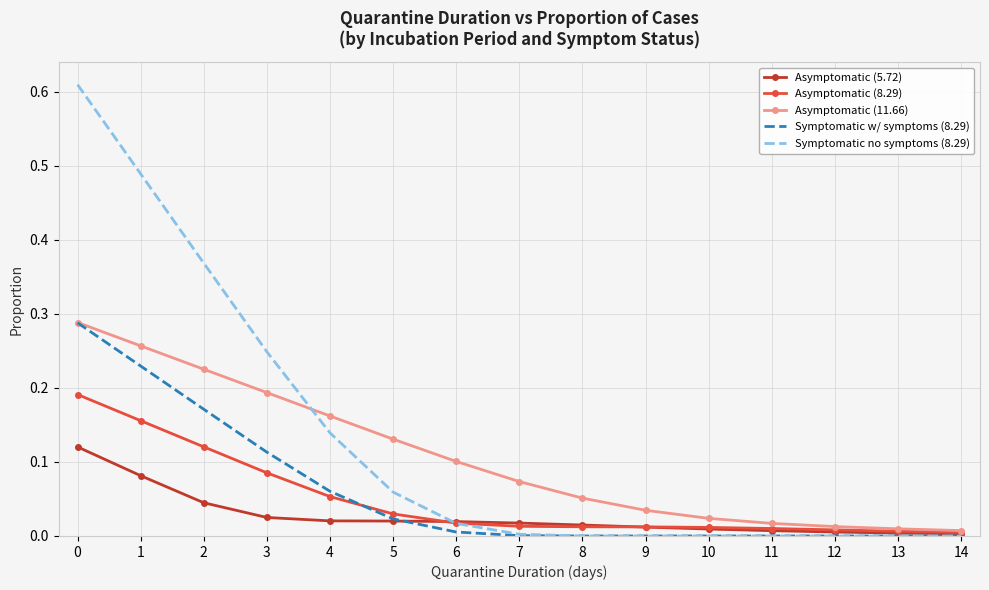

Which series has the largest range (max minus min)?

Symptomatic no symptoms (8.29)